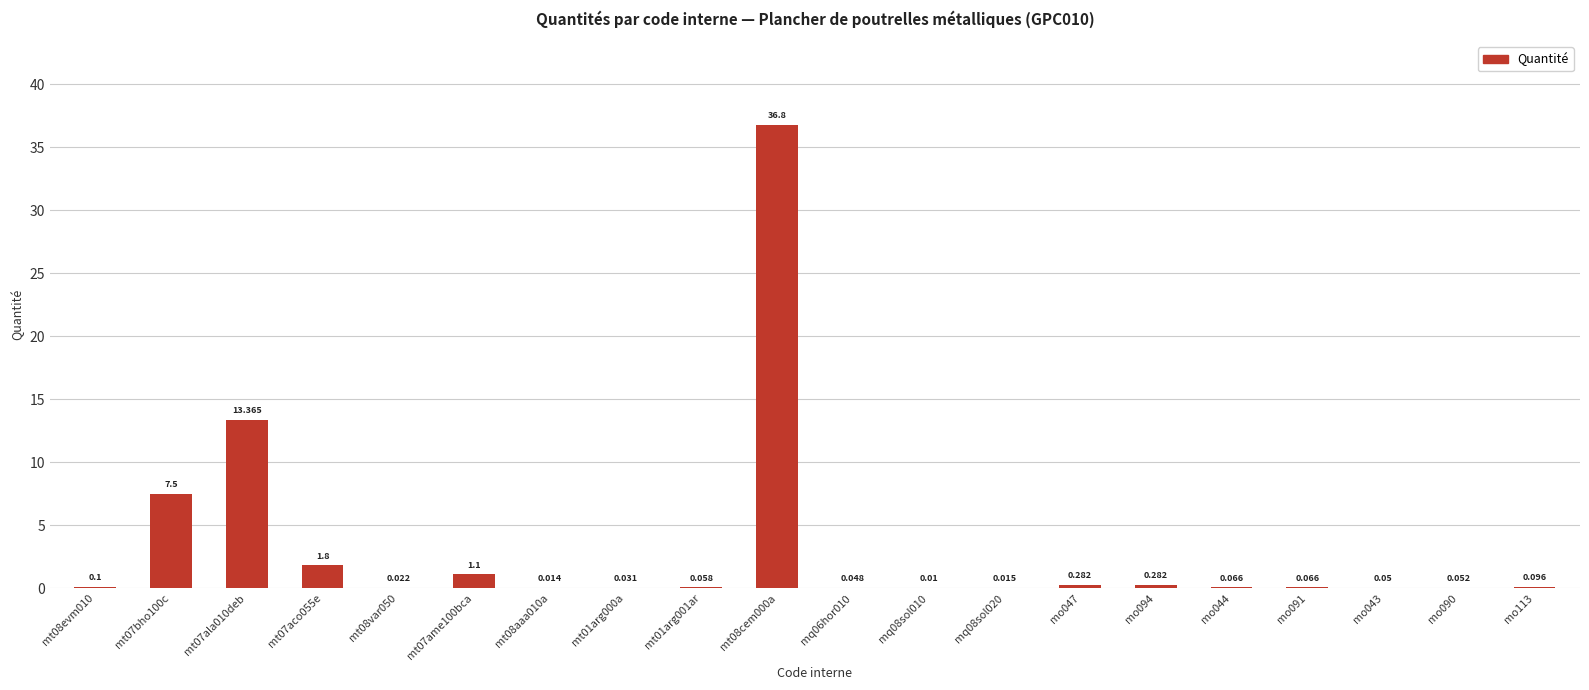

What is the value of the 20th bar from the left?

0.1